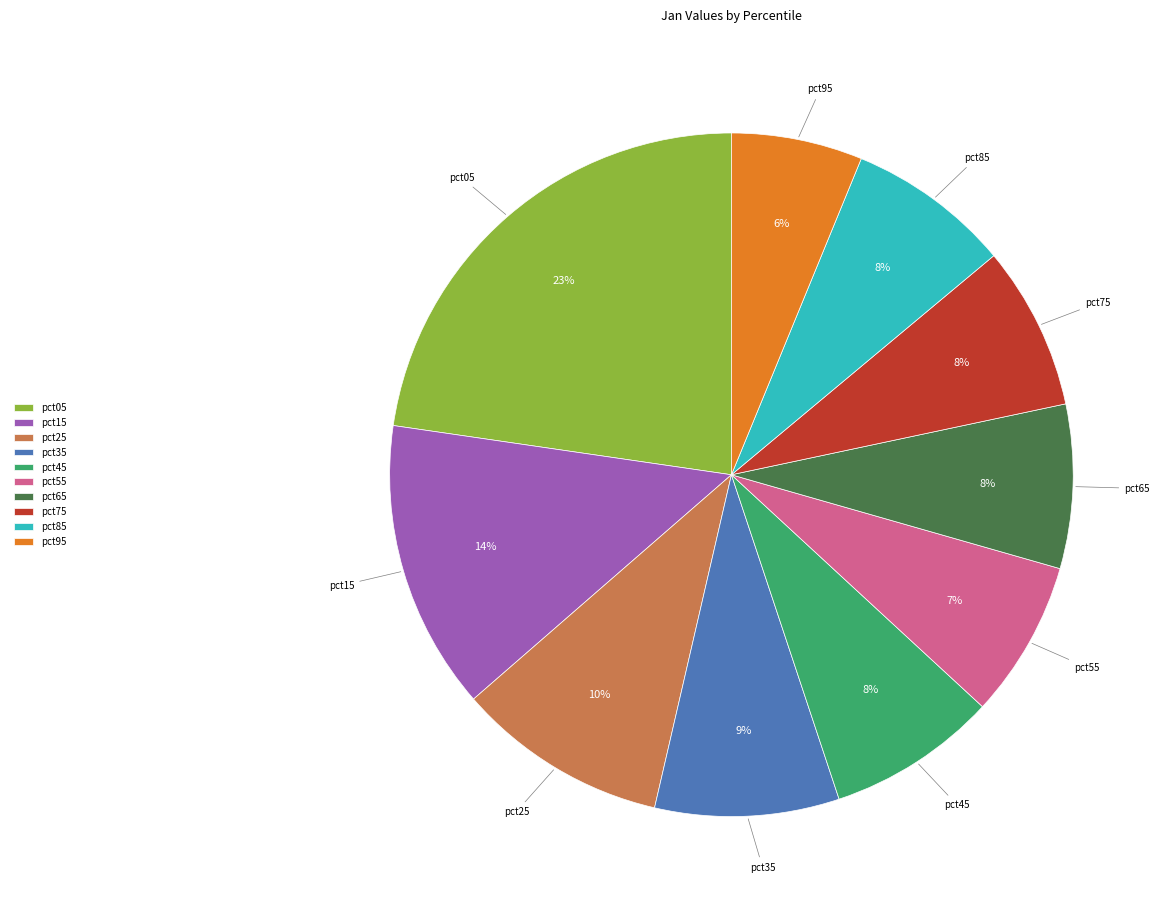

To the nearest percent, what is the average slice percentage?

10%